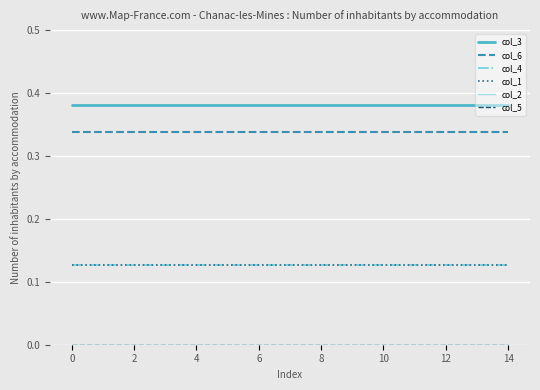

True or false: col_3 and col_2 intersect in this chart.

False